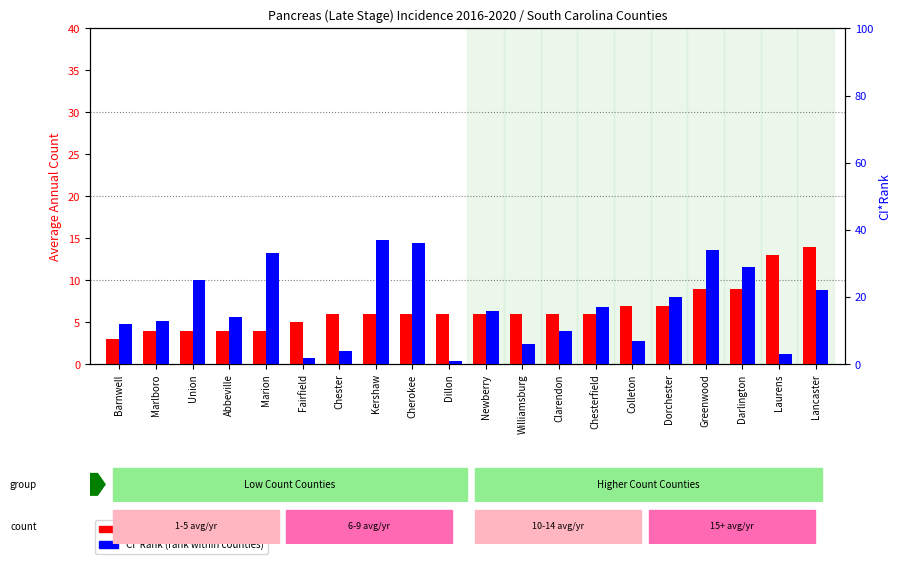

How many groups of bars are there?

20